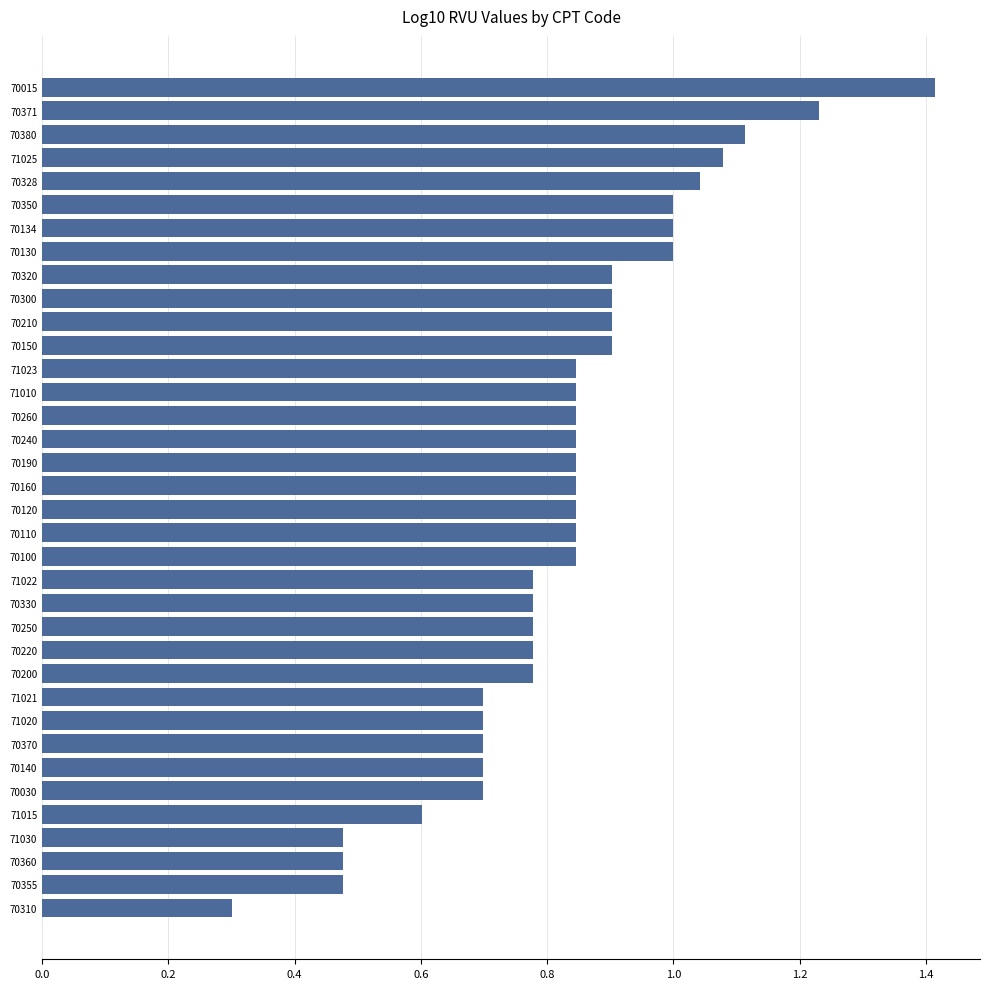

What is the change in value from 71030 to 70240?

+0.4